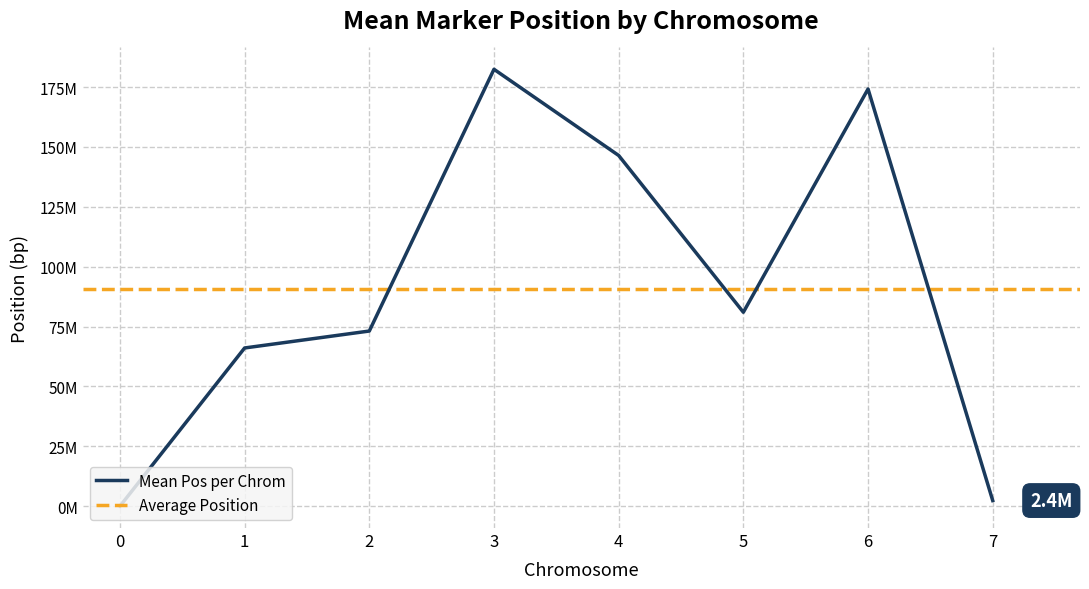

How many interior local valleys (lower than both neighbors) does the data have?

1